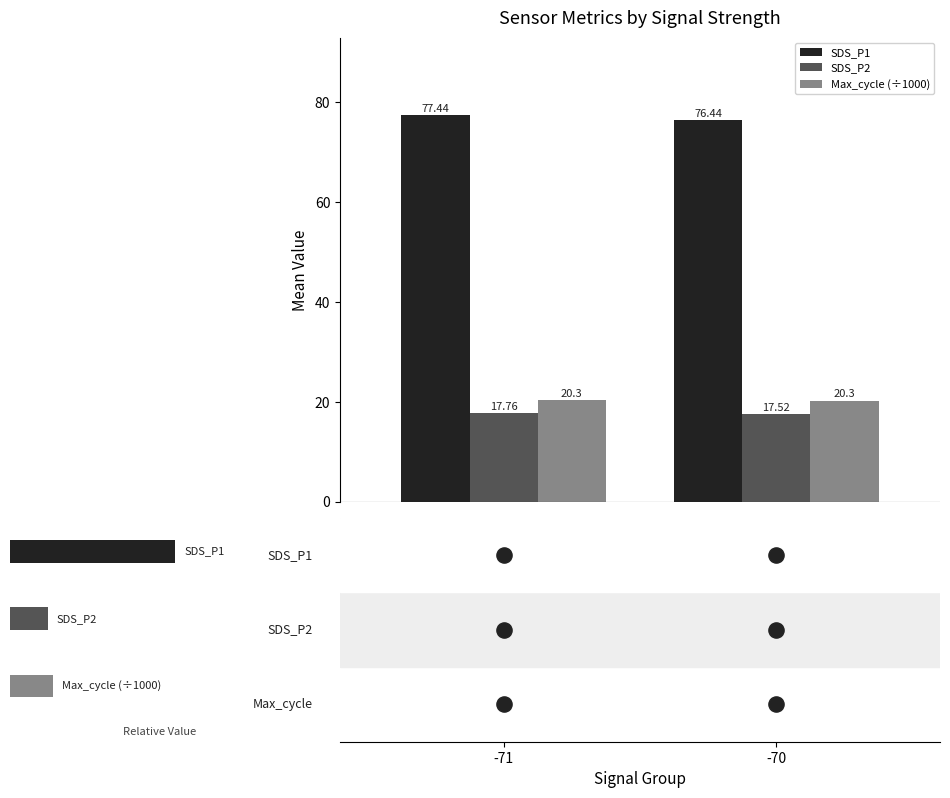

What is the total value across all series at -70?

114.2